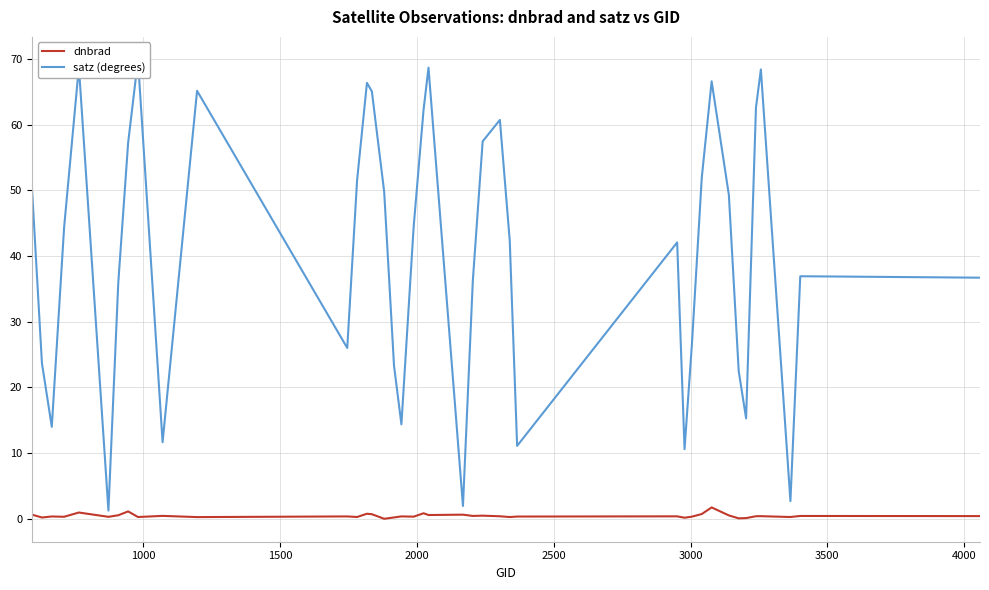

Does the chart display data point markers on the line(s)?

No